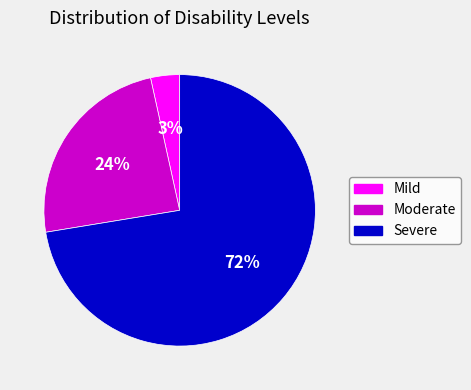

Does any single category account for the majority?

Yes